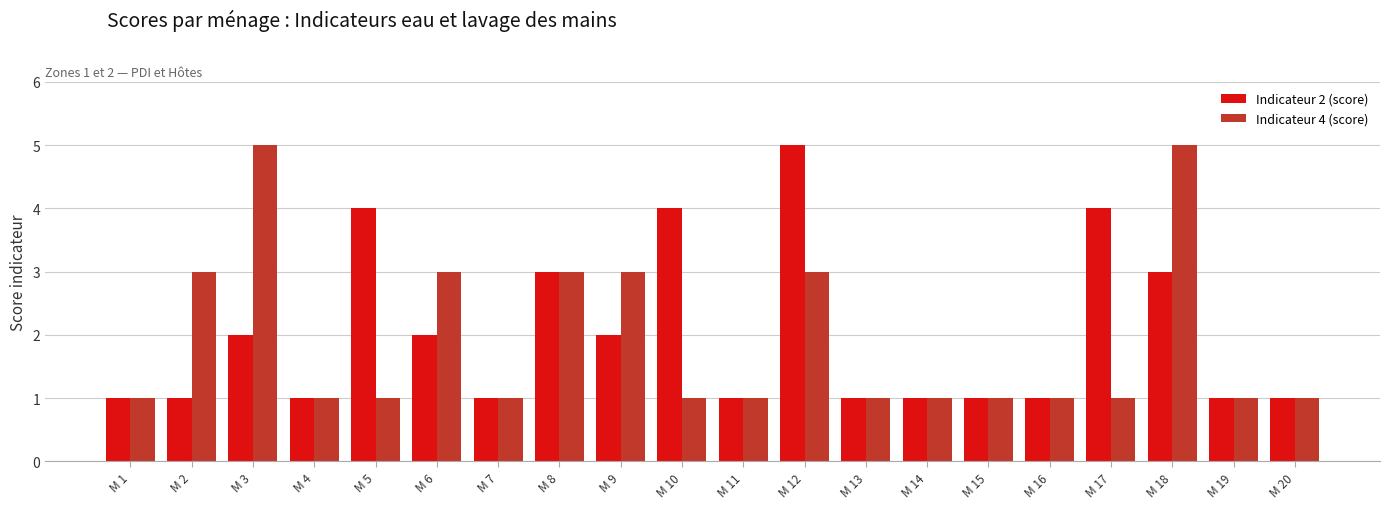

Count the number of data series in this chart.

2